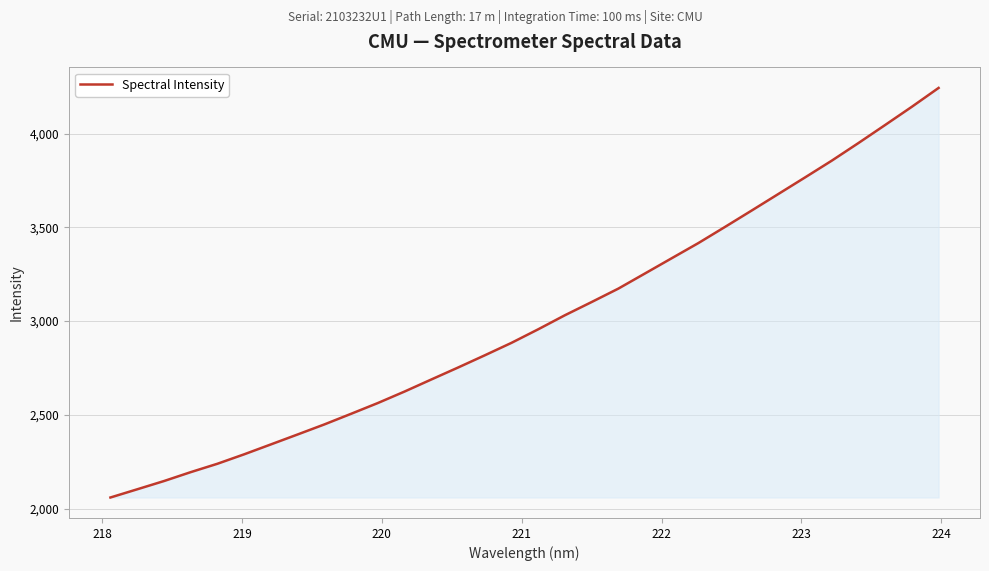

What is the minimum value shown in the chart?

2059.8